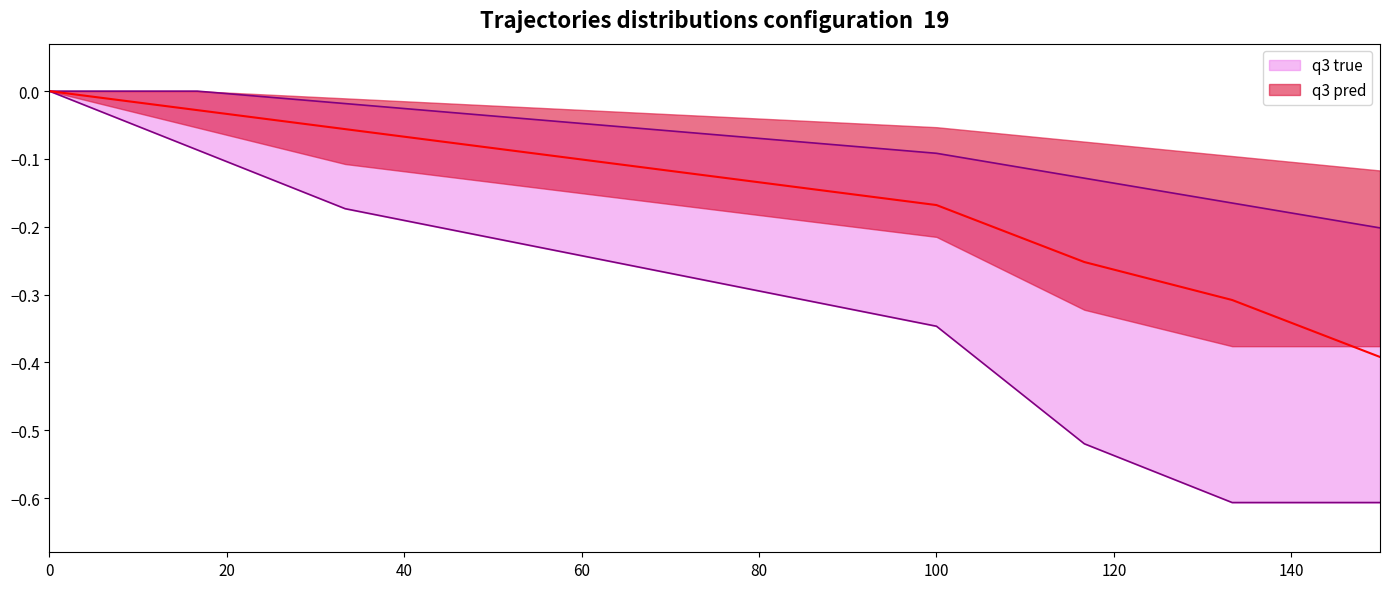

True or false: cumulative_count_upper and cumulative_count_lower intersect in this chart.

False